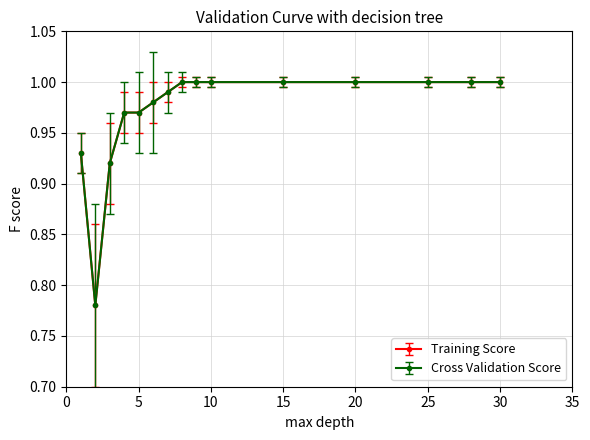

Does the chart have visible grid lines?

Yes